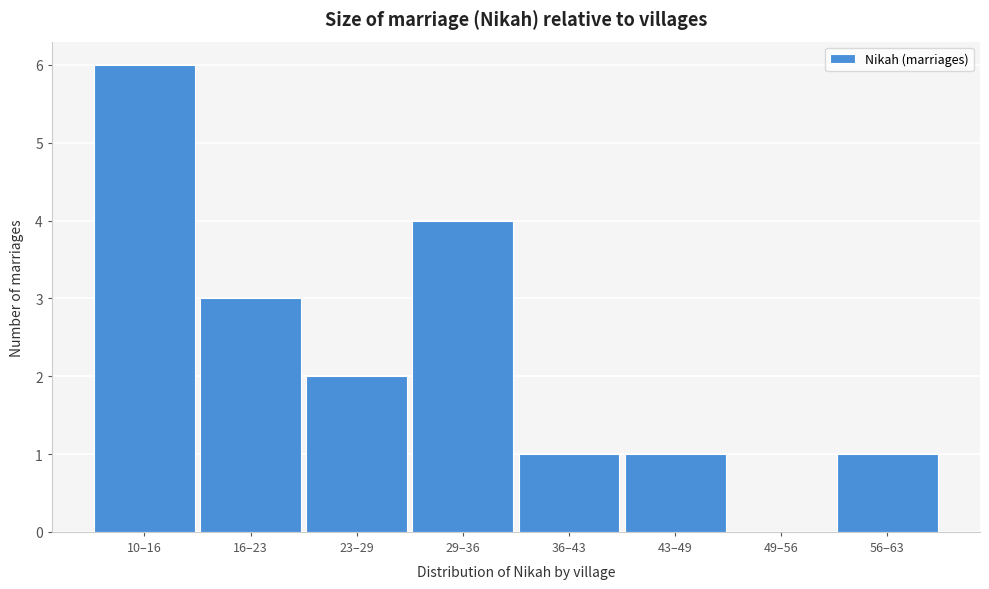

Reading left to right, extract all data points from this chart.

10–16=6	16–23=3	23–29=2	29–36=4	36–43=1	43–49=1	49–56=0	56–63=1